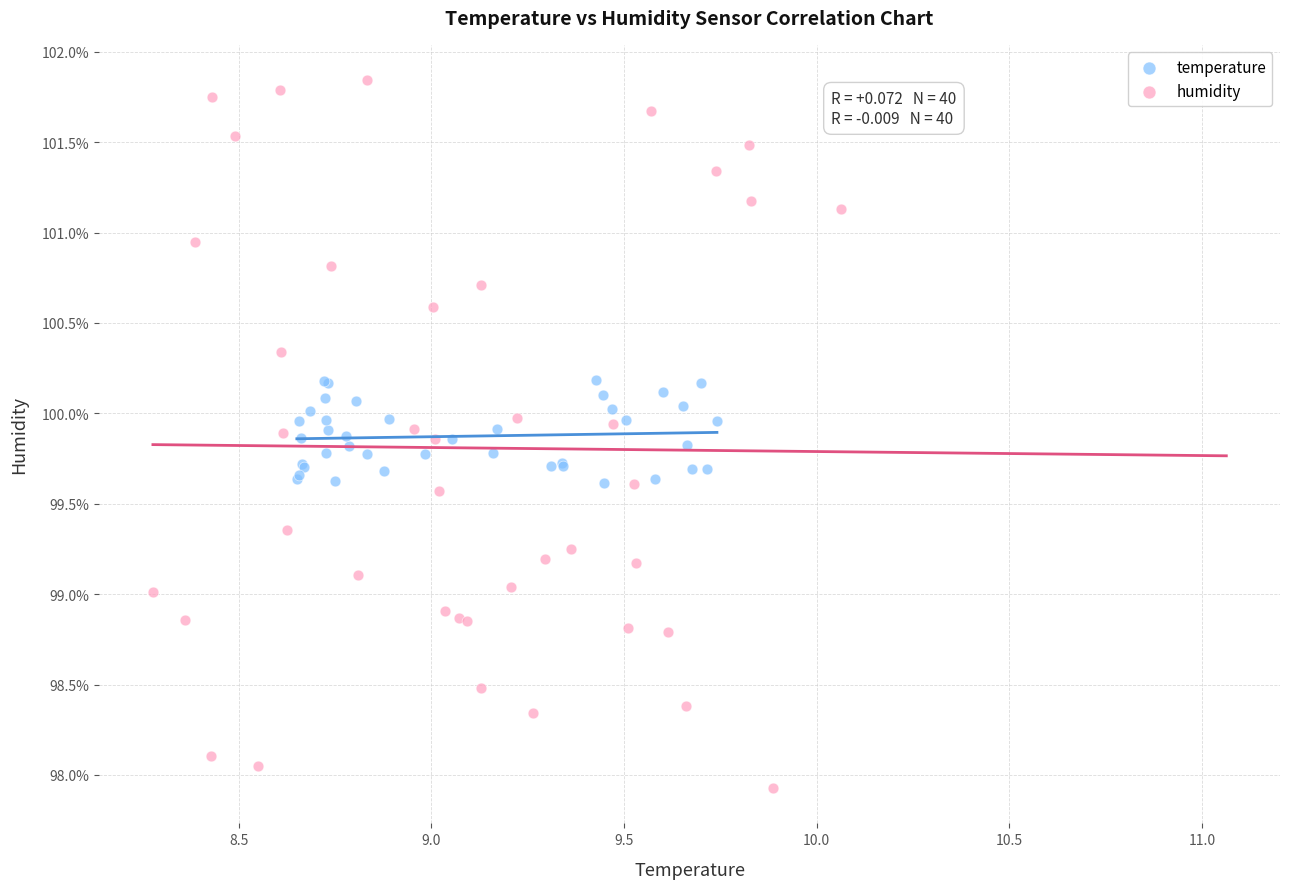

Which series reaches the maximum Y coordinate?

humidity